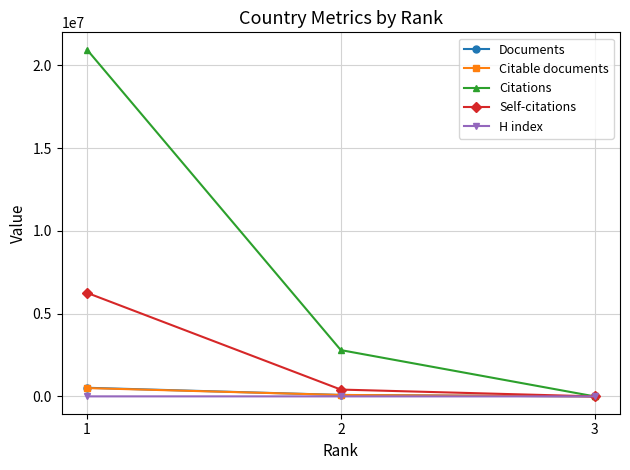

Where does the Citations series first go above 2796006?

1